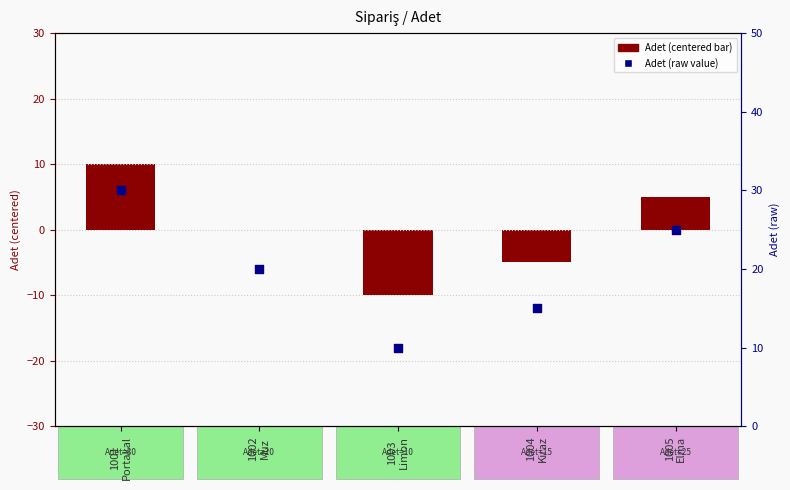

Which series has the largest total across all categories?

Adet (raw)